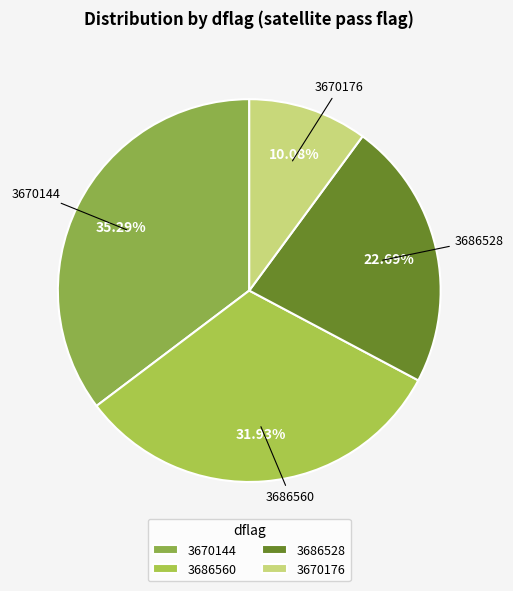

To the nearest percent, what percentage of the pie is 3686528?

23%